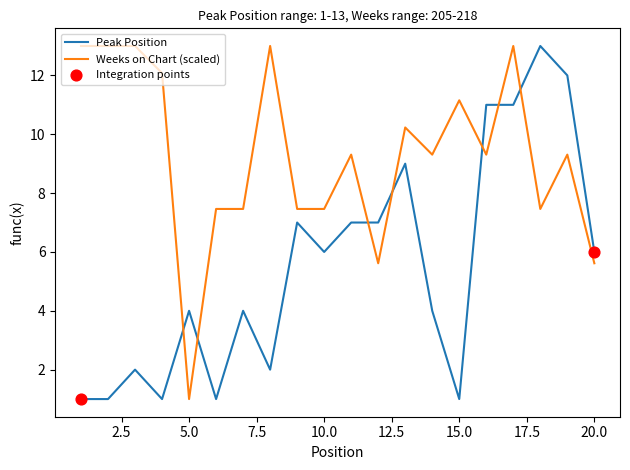

At how many categories does at least one series exceed 9?

13